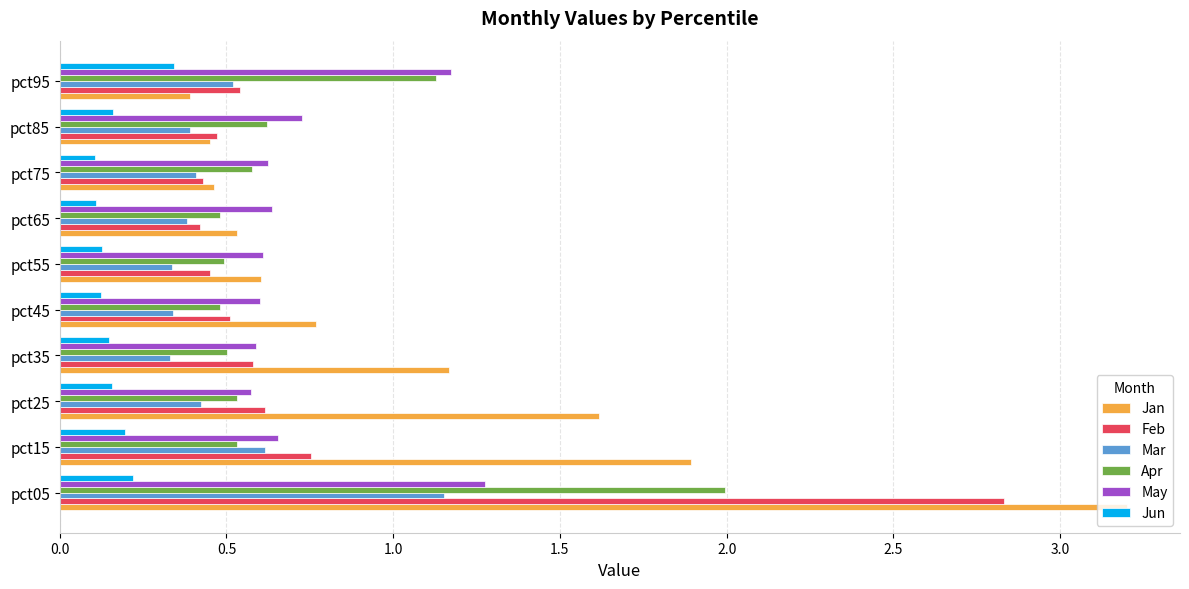

What is the spread (max minus min) of values at pct35?

1.0